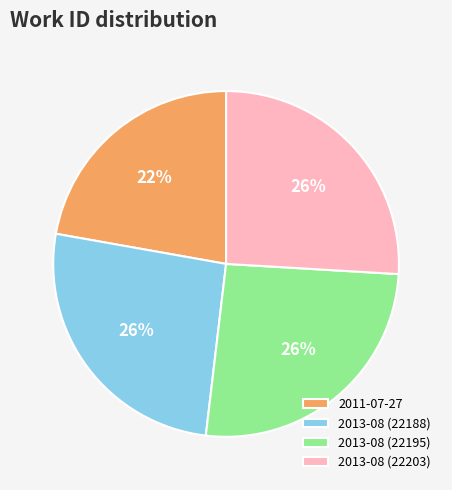

Is the sum of 2013-08 (22203) and 2013-08 (22188) greater than half?

Yes